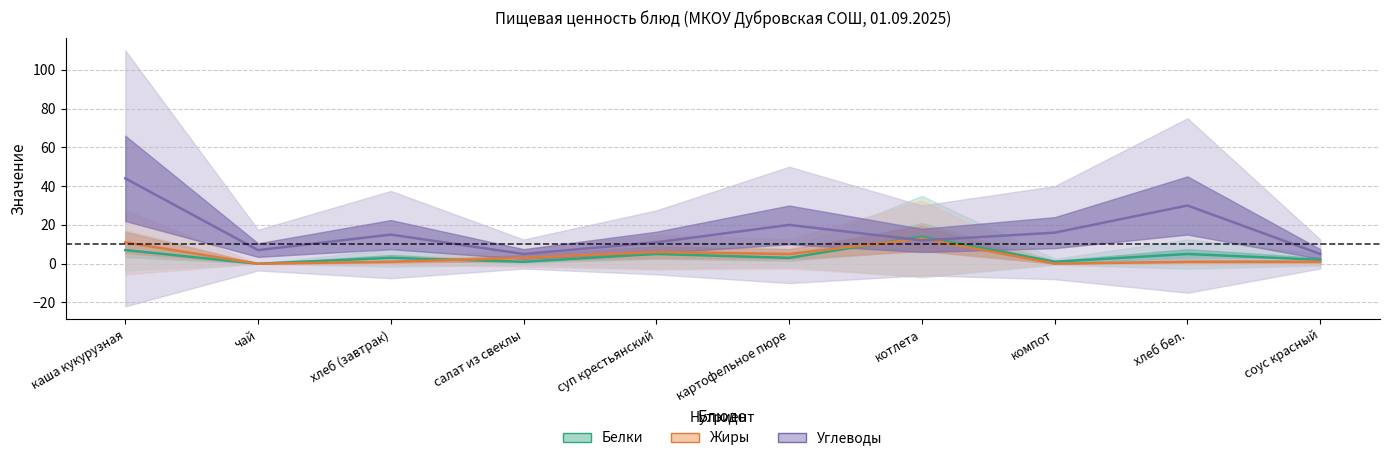

Which has a higher value, картофельное пюре or котлета?

котлета